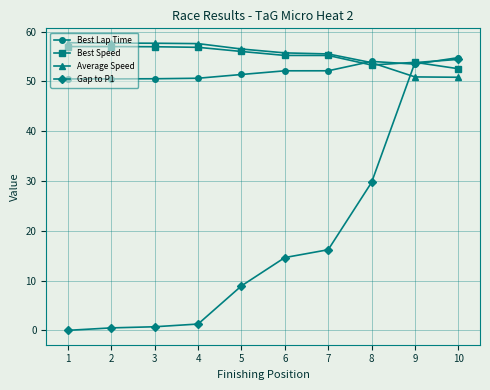

What is the value of the Best Speed point at the 7th from the left?

55.2